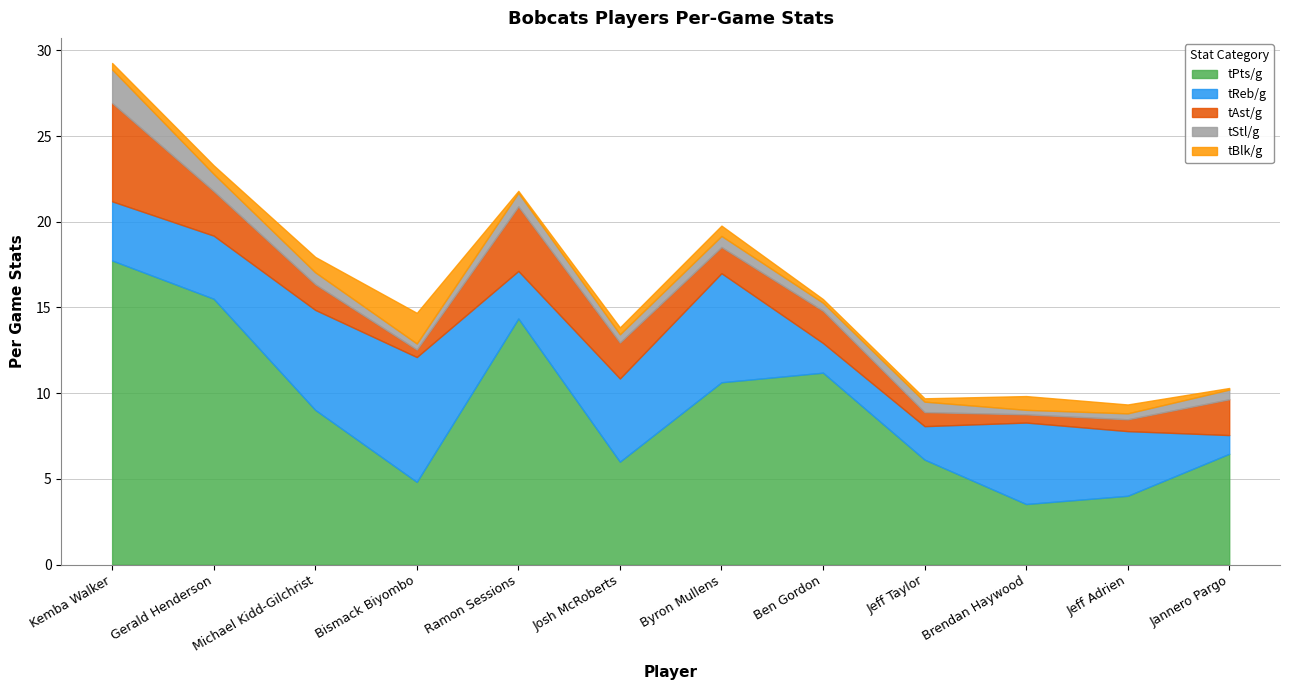

The tStl/g series shows 0.7 at Ben Gordon. True or false?

False